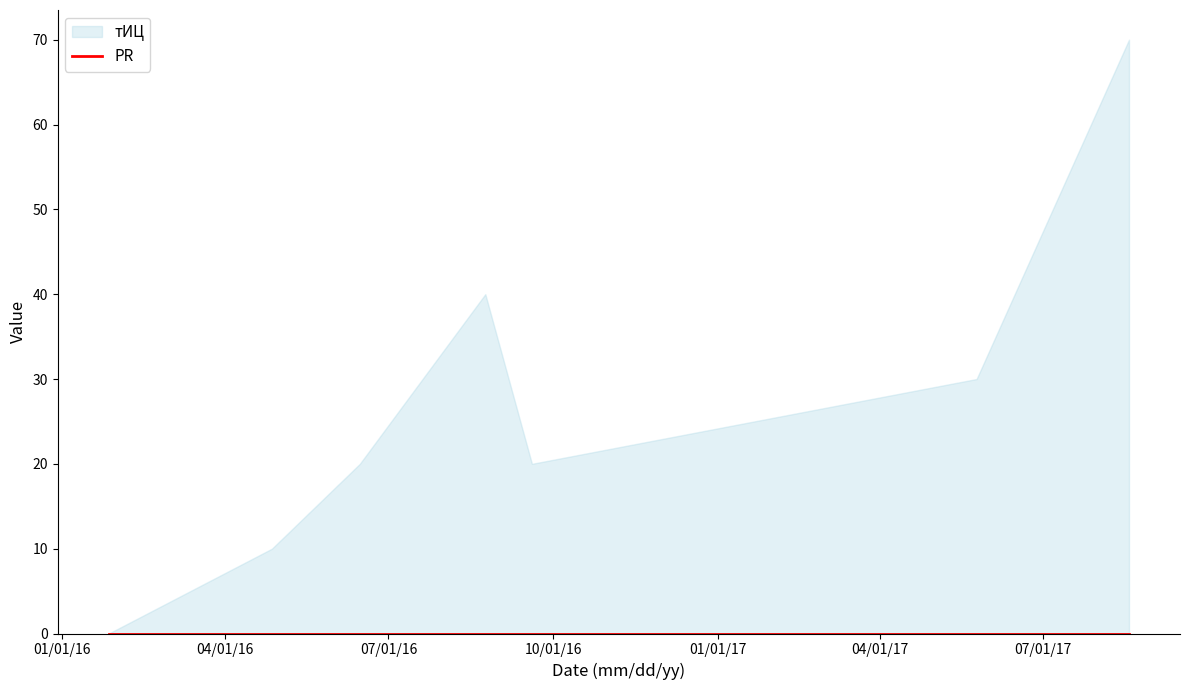

List the series in order of their overall mean, lowest first.

PR, тИЦ